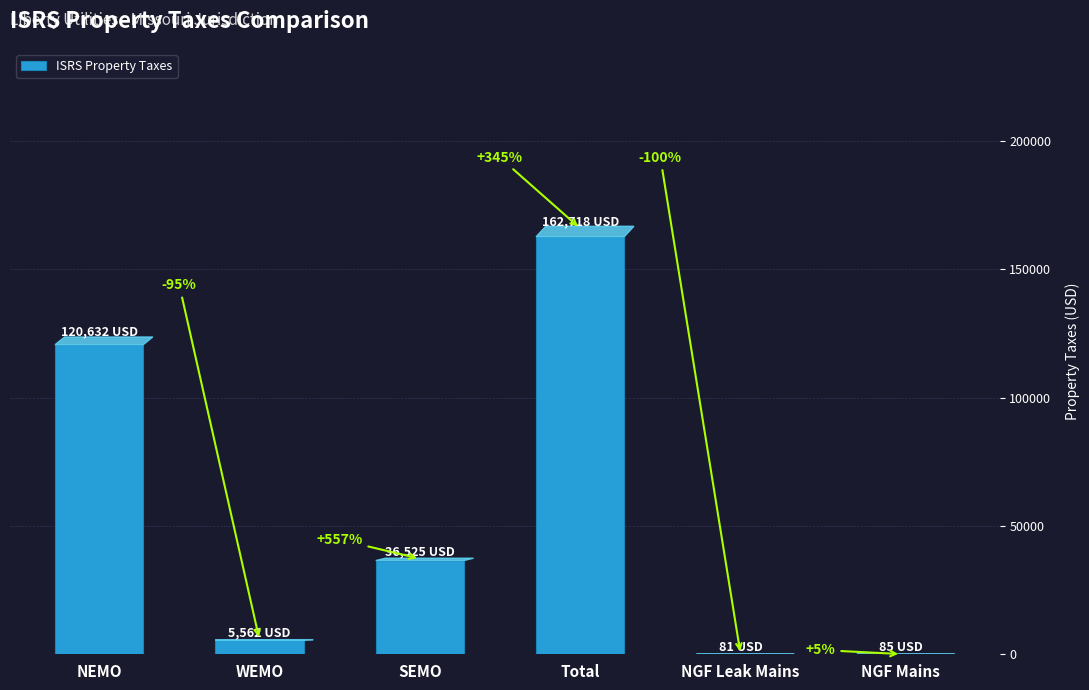

How many categories are shown in the chart?

6